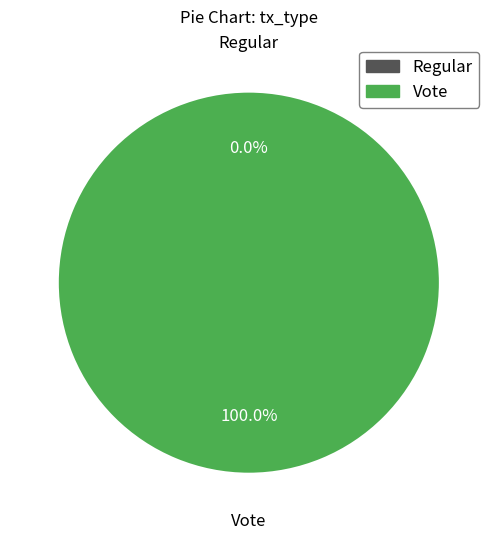

Count the number of slices in the pie.

2